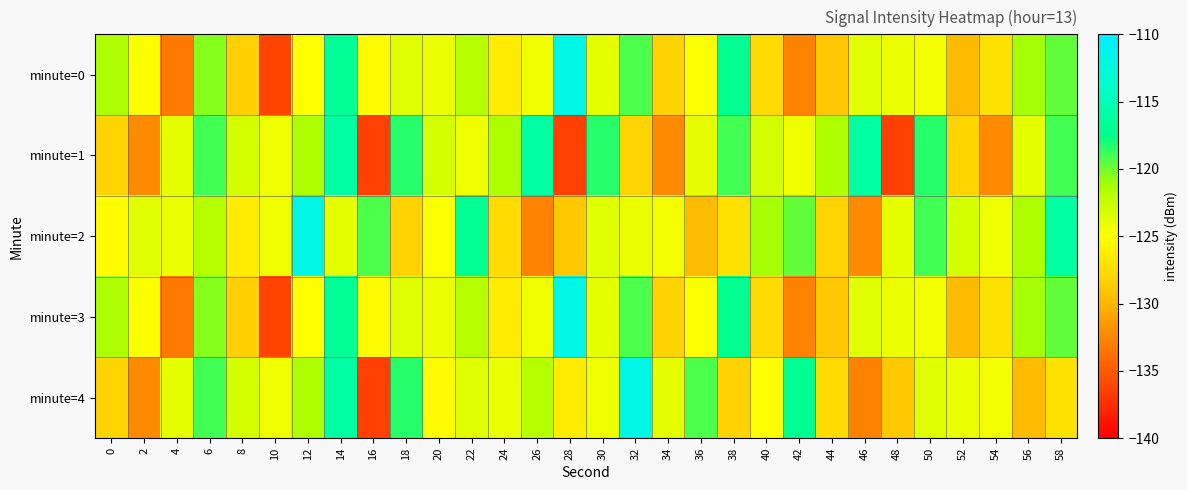

Which has a higher value, 56 or 58?

58